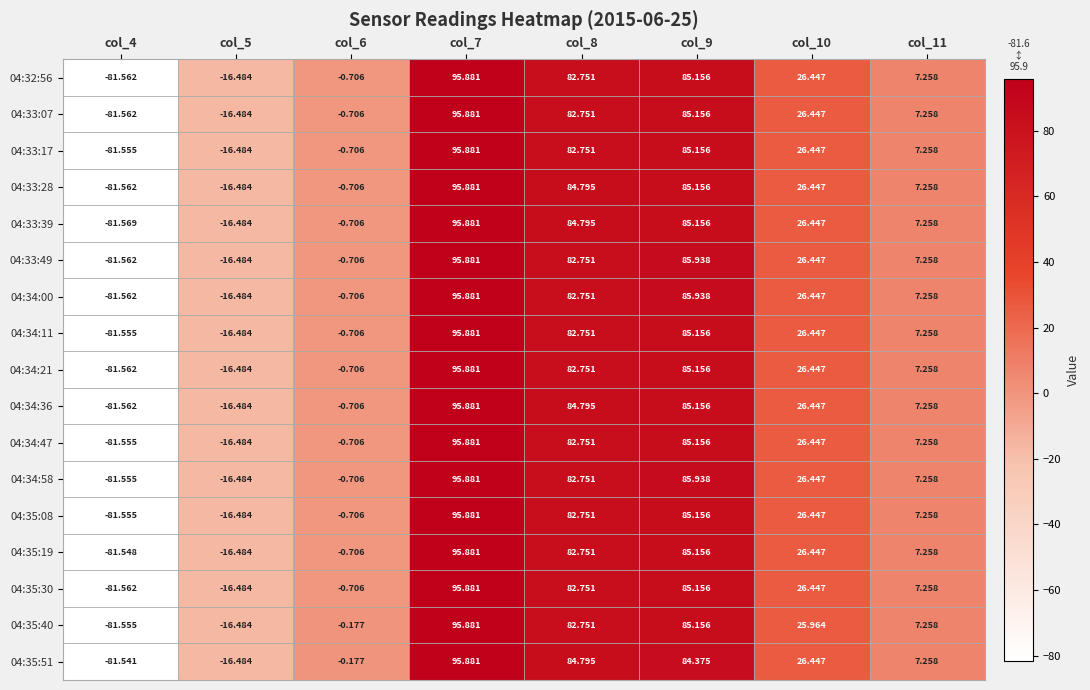

Is the value of 04:35:08 at col_5 greater than the value of 04:34:36 at col_11?

No